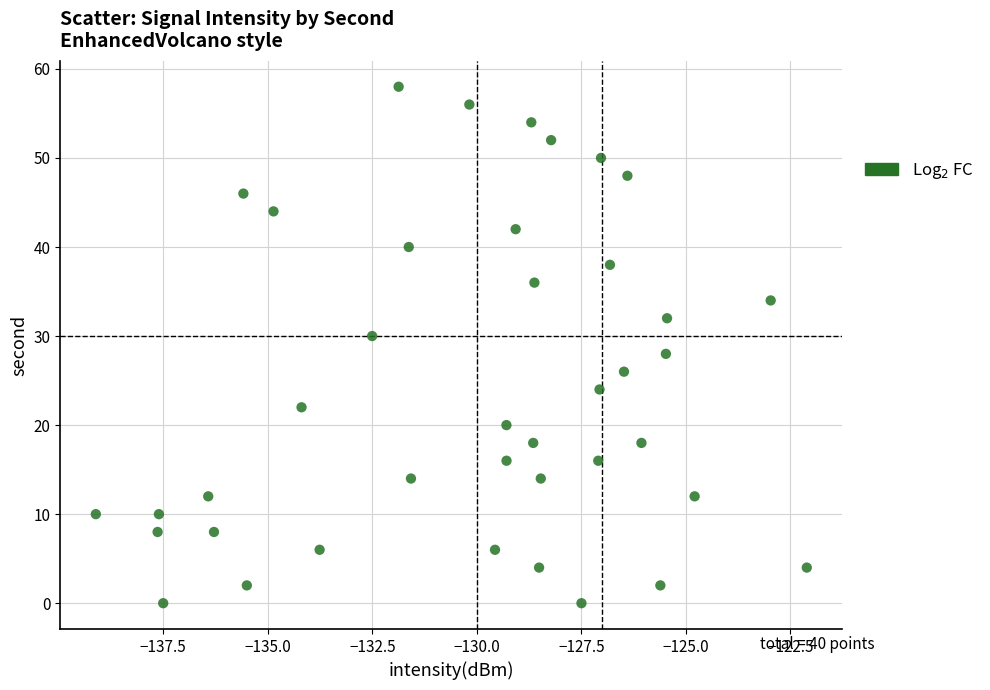

What is the range of Y values (max minus min)?

58